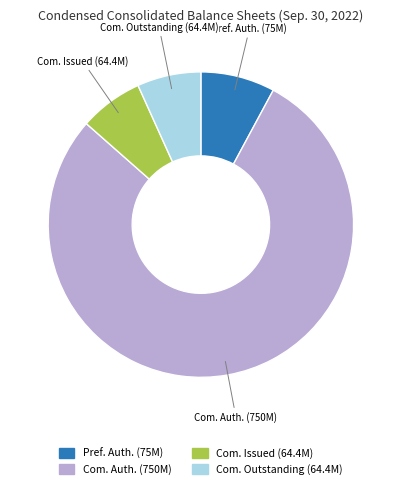

What is the majority slice?

Com. Auth. (750M)